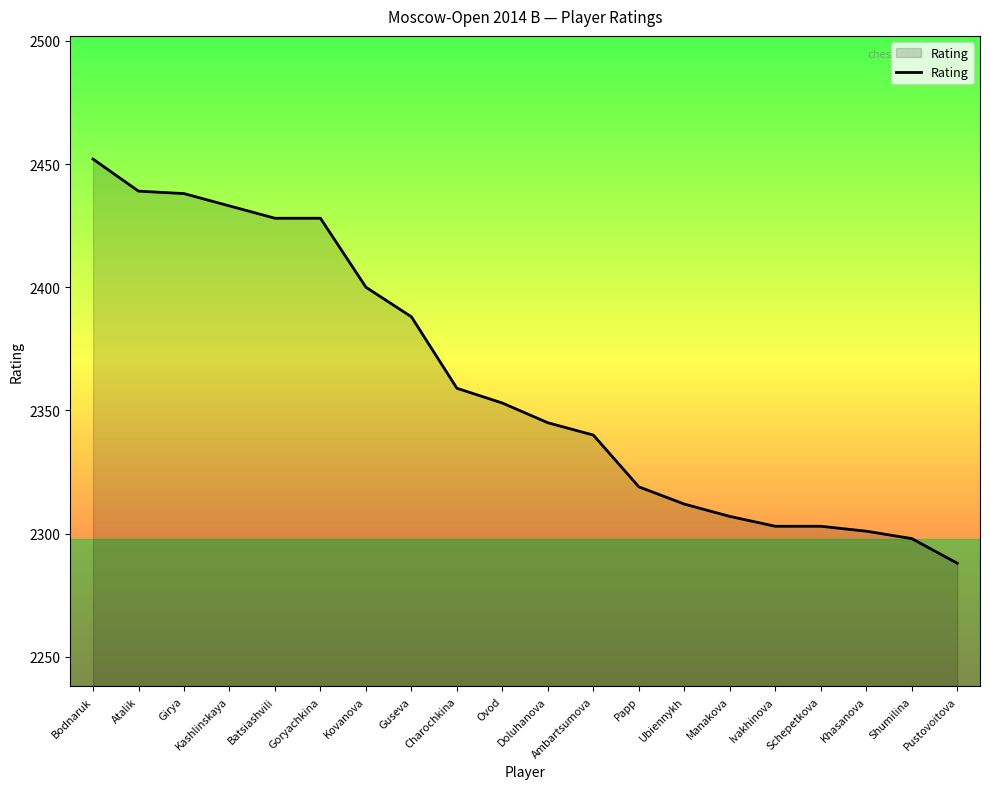

Which category has the highest value across all series?

Bodnaruk